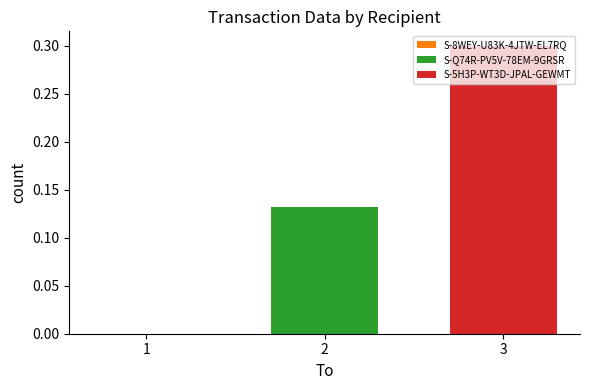

Which series has the widest spread of values?

S-Q74R-PV5V-78EM-9GRSR